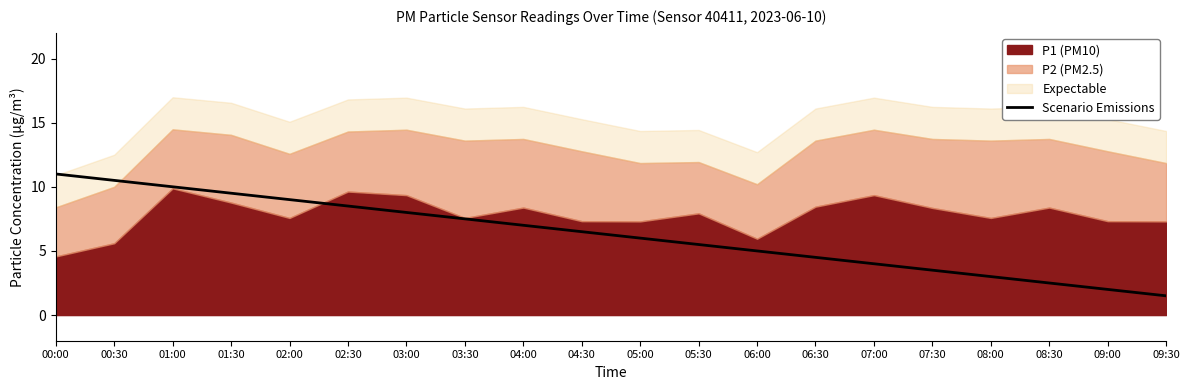

Which label corresponds to the smallest value in the chart?

09:30